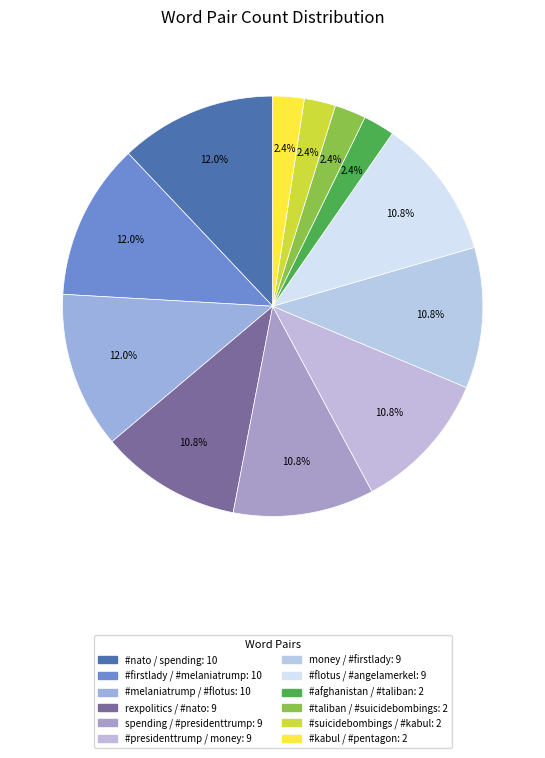

How much of the chart is everything except rexpolitics / #nato?

89.2%